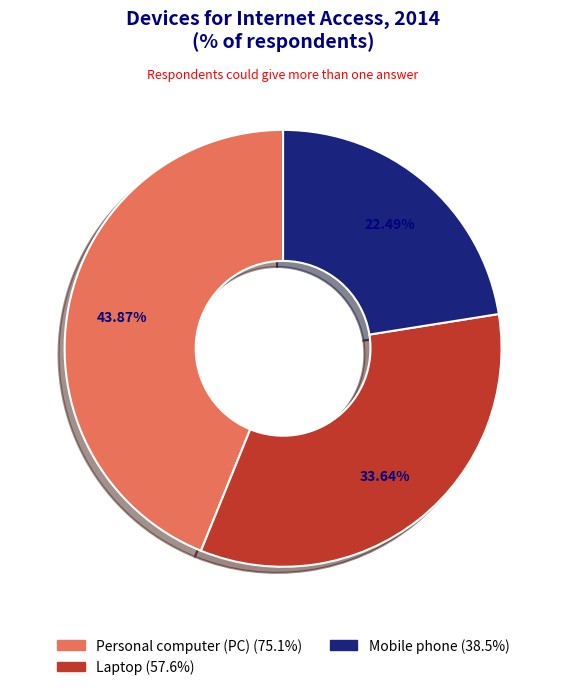

Approximately how many times larger is the value at Laptop compared to Mobile phone?

1.5